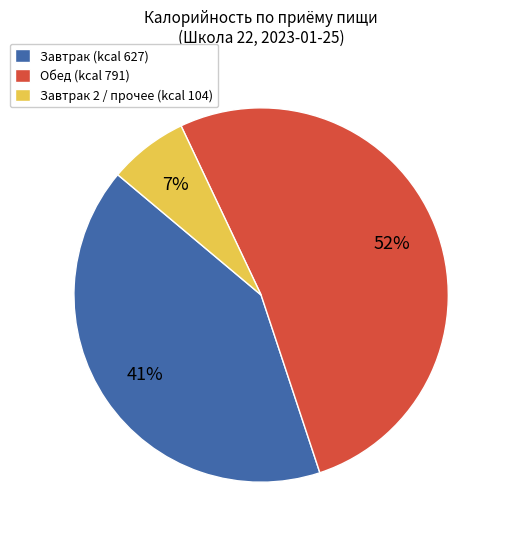

Is there any slice that represents more than half of the pie?

Yes